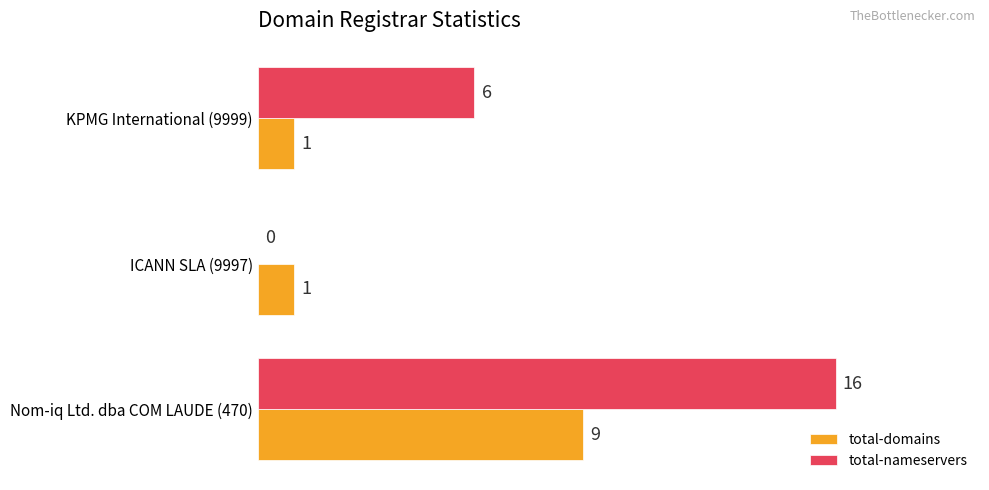

Which series changed the most between Nom-iq Ltd. dba COM LAUDE (470) and KPMG International (9999)?

total-nameservers